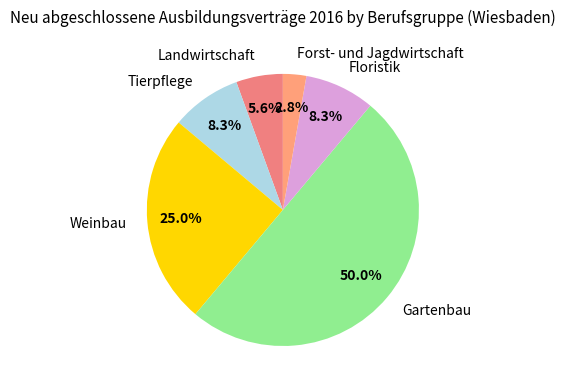

What portion of the pie excludes Weinbau?

75.0%